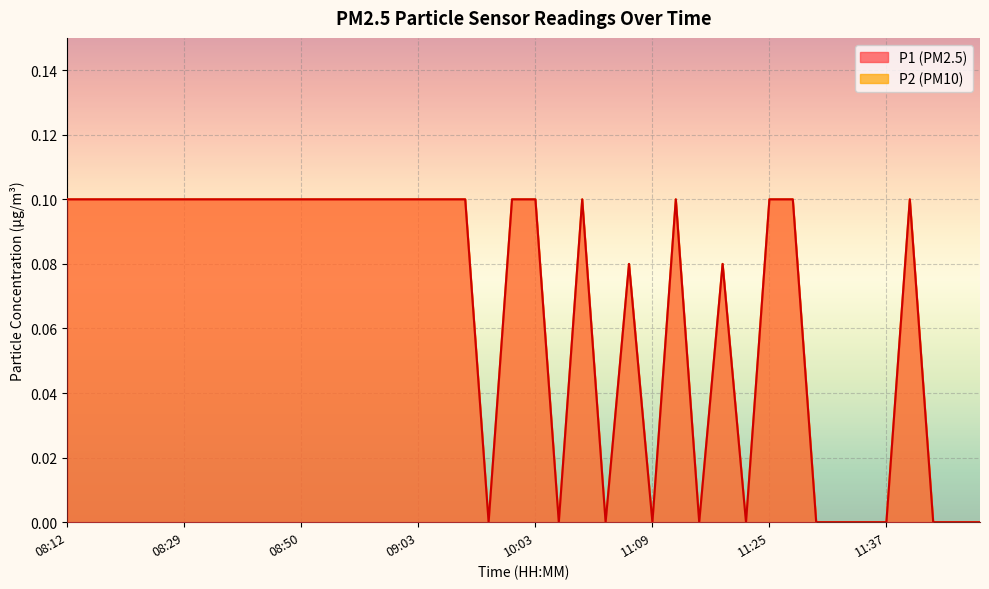

What is the difference between the P2 values at 08:20 and 11:17?

0.1